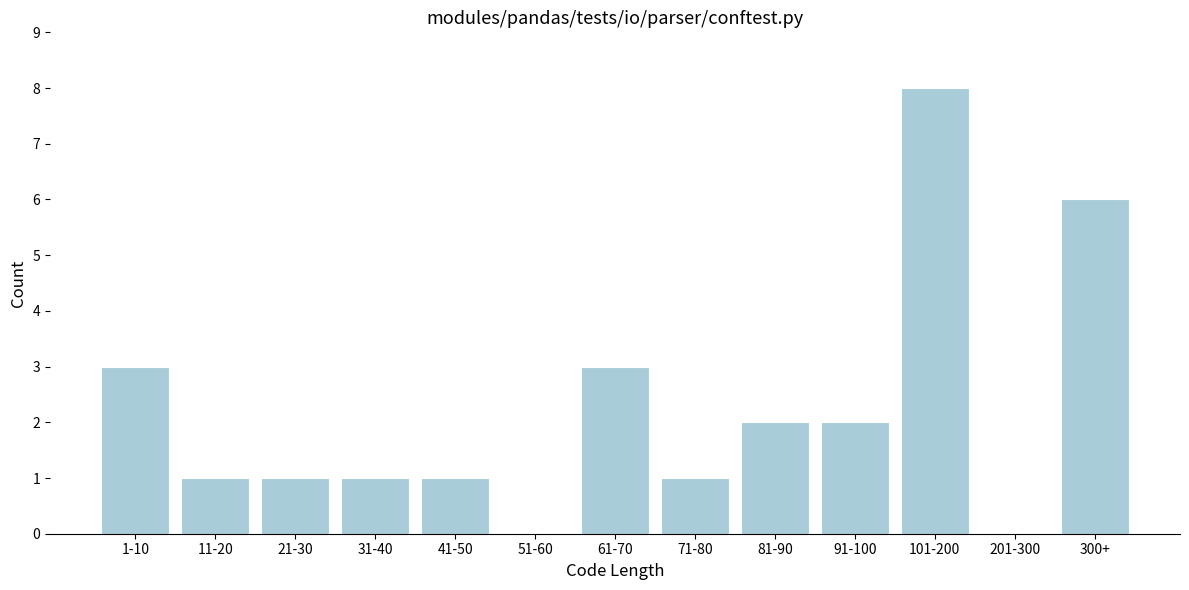

Reading left to right, list all the values displayed in this chart.

1-10=3	11-20=1	21-30=1	31-40=1	41-50=1	51-60=0	61-70=3	71-80=1	81-90=2	91-100=2	101-200=8	201-300=0	300+=6